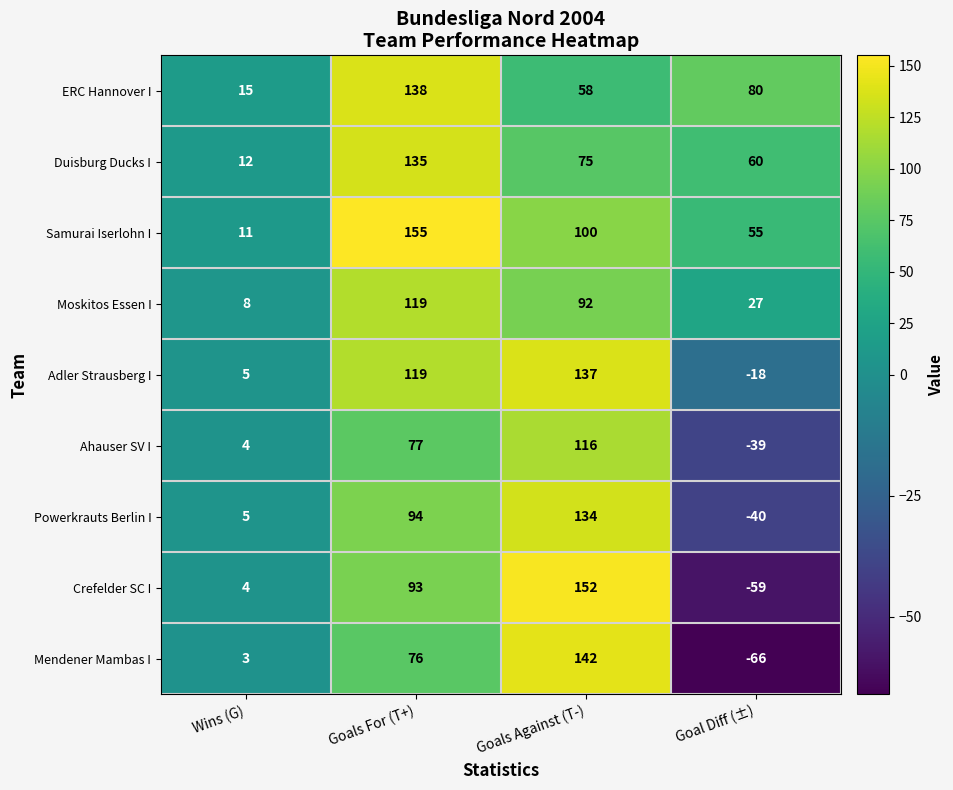

How many distinct data groups are displayed?

9